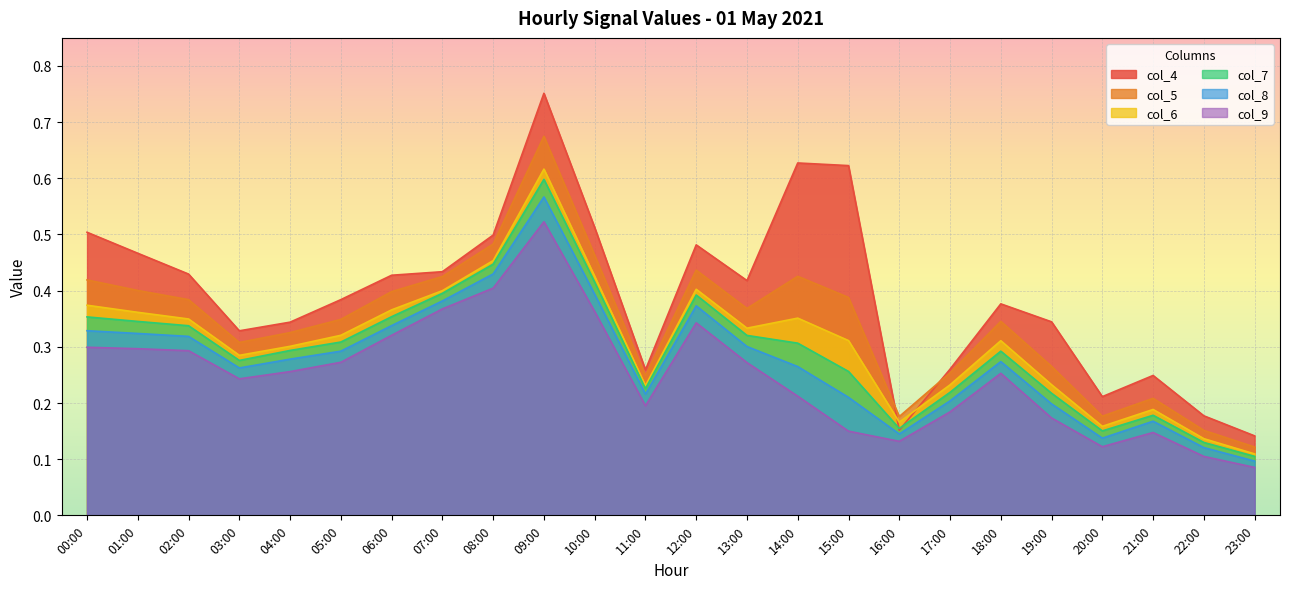

Reading left to right, extract all data points from this chart.

col_4: 00:00=0.5	01:00=0.5	02:00=0.4	03:00=0.3	04:00=0.3	05:00=0.4	06:00=0.4	07:00=0.4	08:00=0.5	09:00=0.8	10:00=0.5	11:00=0.3	12:00=0.5	13:00=0.4	14:00=0.6	15:00=0.6	16:00=0.2	17:00=0.3	18:00=0.4	19:00=0.3	20:00=0.2	21:00=0.2	22:00=0.2	23:00=0.1
col_5: 00:00=0.4	01:00=0.4	02:00=0.4	03:00=0.3	04:00=0.3	05:00=0.3	06:00=0.4	07:00=0.4	08:00=0.5	09:00=0.7	10:00=0.5	11:00=0.2	12:00=0.4	13:00=0.4	14:00=0.4	15:00=0.4	16:00=0.2	17:00=0.3	18:00=0.3	19:00=0.3	20:00=0.2	21:00=0.2	22:00=0.2	23:00=0.1
col_6: 00:00=0.4	01:00=0.4	02:00=0.3	03:00=0.3	04:00=0.3	05:00=0.3	06:00=0.4	07:00=0.4	08:00=0.5	09:00=0.6	10:00=0.4	11:00=0.2	12:00=0.4	13:00=0.3	14:00=0.4	15:00=0.3	16:00=0.2	17:00=0.2	18:00=0.3	19:00=0.2	20:00=0.2	21:00=0.2	22:00=0.1	23:00=0.1
col_7: 00:00=0.4	01:00=0.3	02:00=0.3	03:00=0.3	04:00=0.3	05:00=0.3	06:00=0.4	07:00=0.4	08:00=0.4	09:00=0.6	10:00=0.4	11:00=0.2	12:00=0.4	13:00=0.3	14:00=0.3	15:00=0.3	16:00=0.2	17:00=0.2	18:00=0.3	19:00=0.2	20:00=0.2	21:00=0.2	22:00=0.1	23:00=0.1
col_8: 00:00=0.3	01:00=0.3	02:00=0.3	03:00=0.3	04:00=0.3	05:00=0.3	06:00=0.3	07:00=0.4	08:00=0.4	09:00=0.6	10:00=0.4	11:00=0.2	12:00=0.4	13:00=0.3	14:00=0.3	15:00=0.2	16:00=0.1	17:00=0.2	18:00=0.3	19:00=0.2	20:00=0.1	21:00=0.2	22:00=0.1	23:00=0.1
col_9: 00:00=0.3	01:00=0.3	02:00=0.3	03:00=0.2	04:00=0.3	05:00=0.3	06:00=0.3	07:00=0.4	08:00=0.4	09:00=0.5	10:00=0.4	11:00=0.2	12:00=0.3	13:00=0.3	14:00=0.2	15:00=0.1	16:00=0.1	17:00=0.2	18:00=0.3	19:00=0.2	20:00=0.1	21:00=0.1	22:00=0.1	23:00=0.1